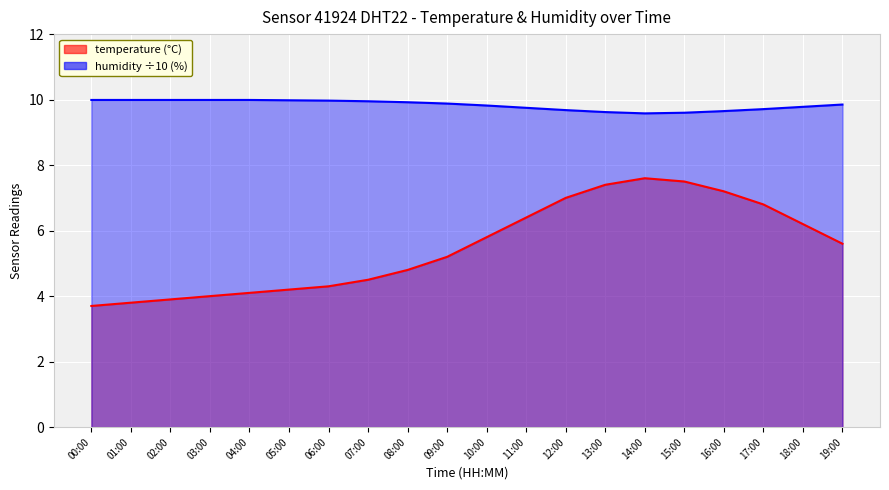

Which category has the lowest value across all series?

00:00